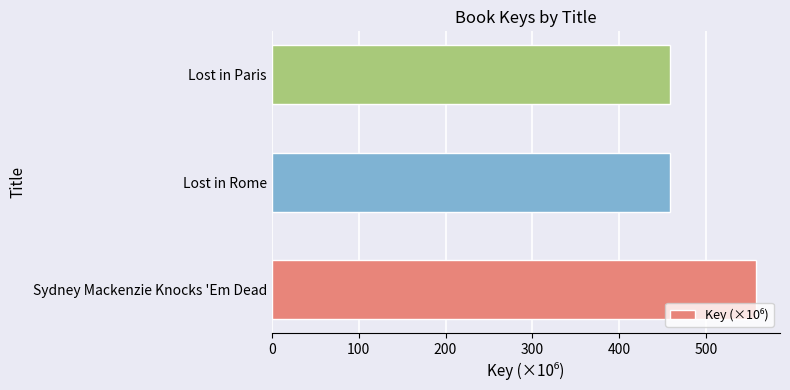

Which has a higher value, Lost in Rome or Sydney Mackenzie Knocks 'Em Dead?

Sydney Mackenzie Knocks 'Em Dead